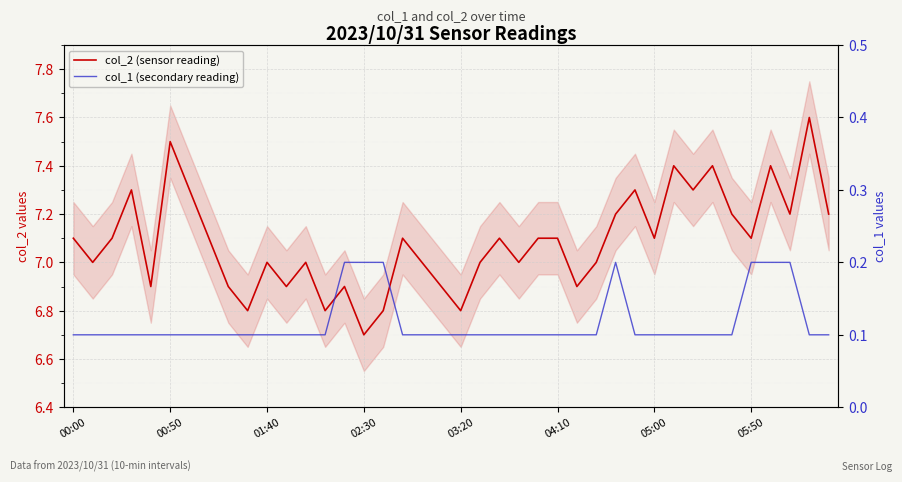

True or false: col_1 (secondary reading) has a value of 0.3 at 37.

False